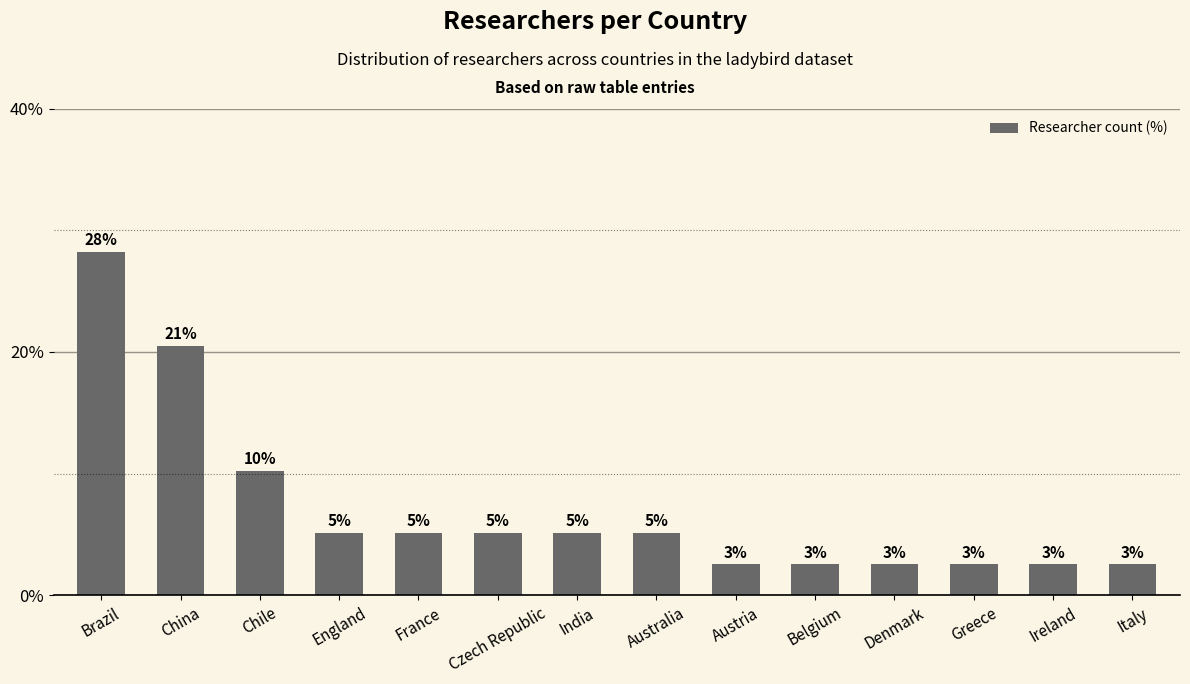

How many bars are there in total?

14